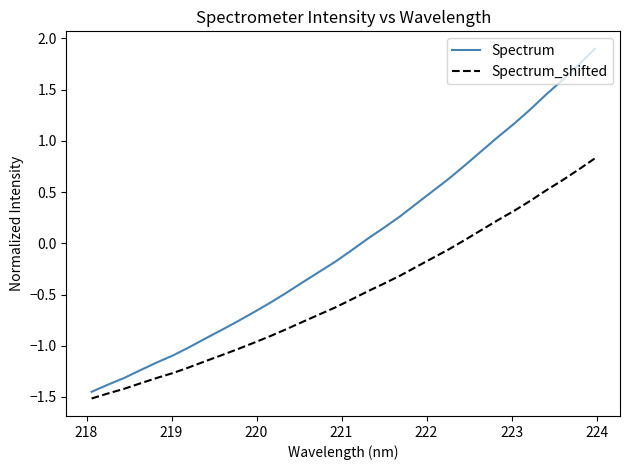

What is the difference between the maximum and minimum values in the Spectrum_shifted series?

2.3